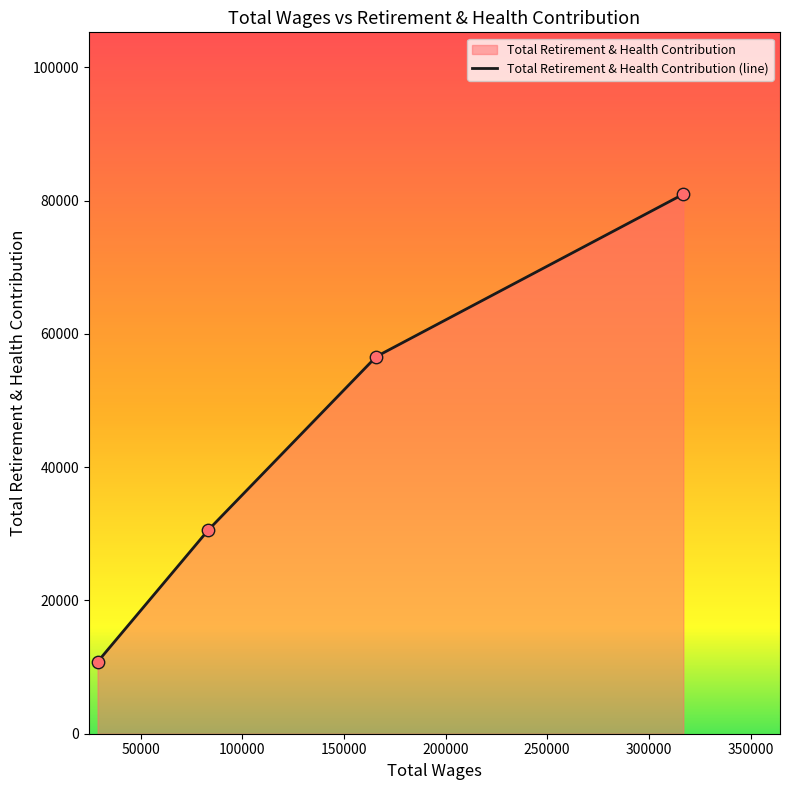

What is the average value?

44721